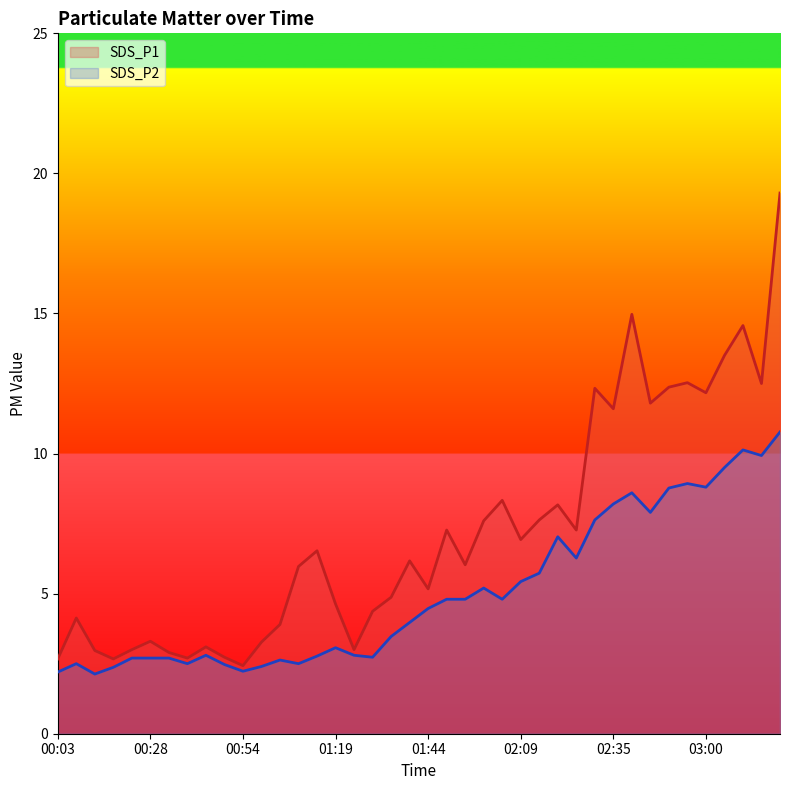

The SDS_P1 series shows 19.6 at 02:30. True or false?

False